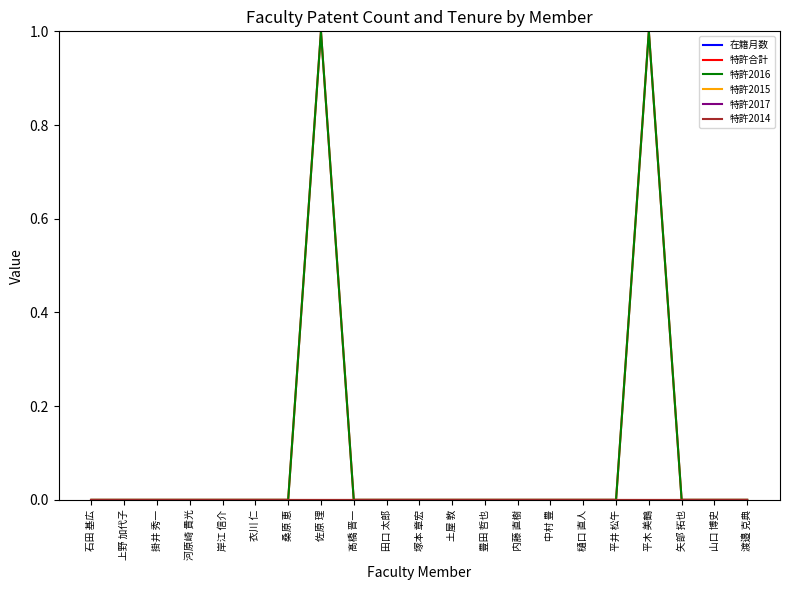

Rank the categories by 特許2016 value from highest to lowest.

佐原 理, 平木 美鶴, 石田 基広, 上野 加代子, 掛井 秀一, 河原崎 貴光, 岸江 信介, 衣川 仁, 桑原 恵, 髙橋 晋一, 田口 太郎, 塚本 章宏, 土屋 敦, 豊田 哲也, 内藤 直樹, 中村 豊, 樋口 直人, 平井 松午, 矢部 拓也, 山口 博史, 渡邉 克典